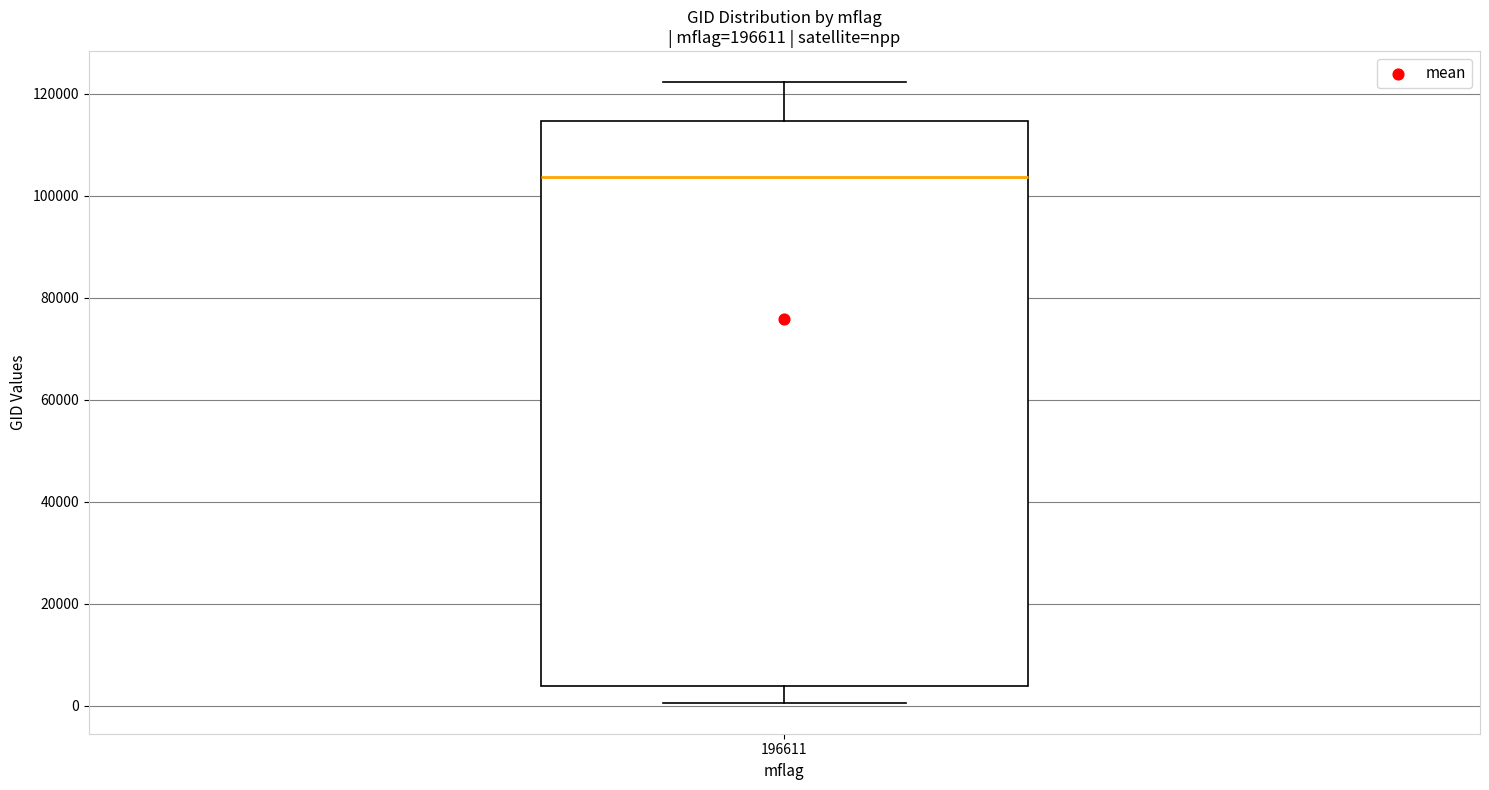

Where is the upper edge of the box at x = 196611 on the y-axis? The values are not printed on the chart, so give them approximately, as read against the axis.

114000